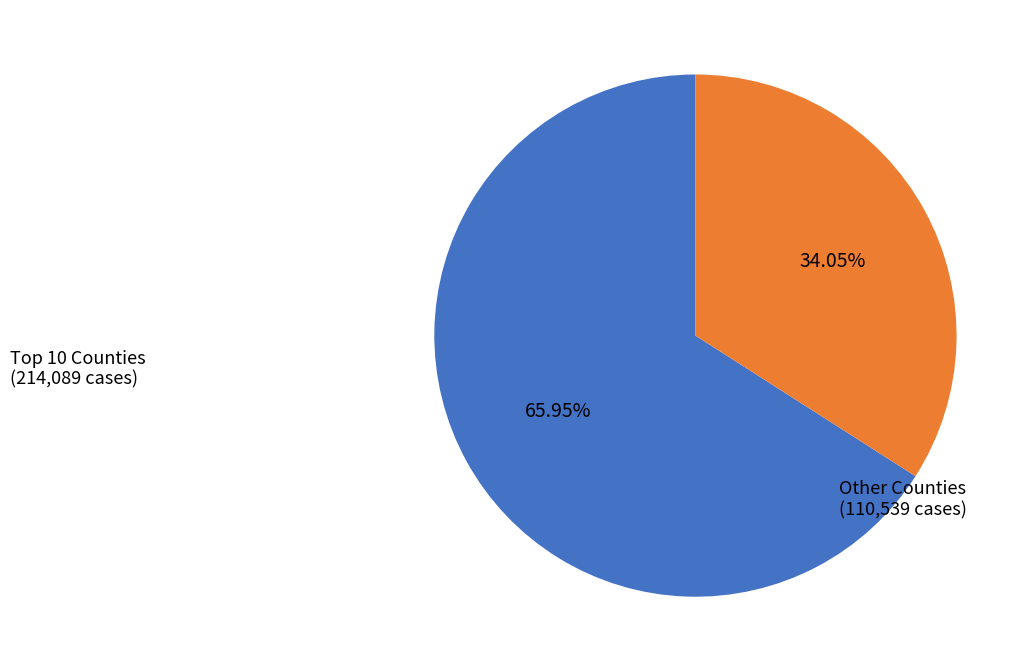

What is the smallest slice in the pie chart?

Other Counties